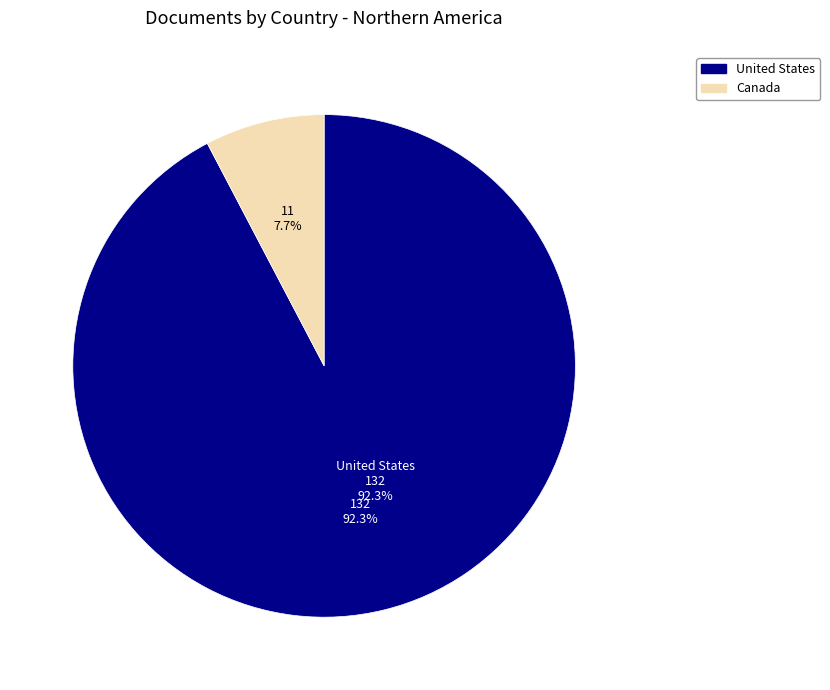

Count the number of slices in the pie.

2